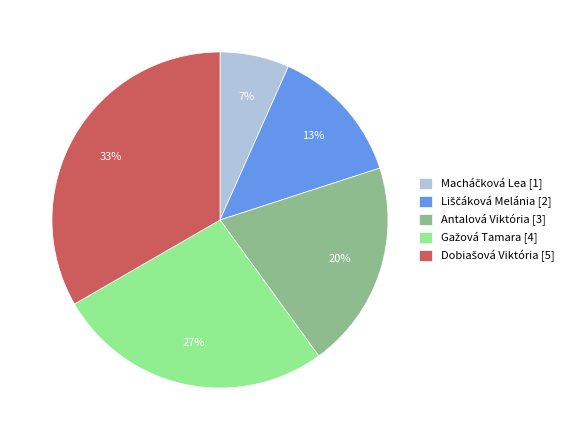

How many segments does this pie chart have?

5